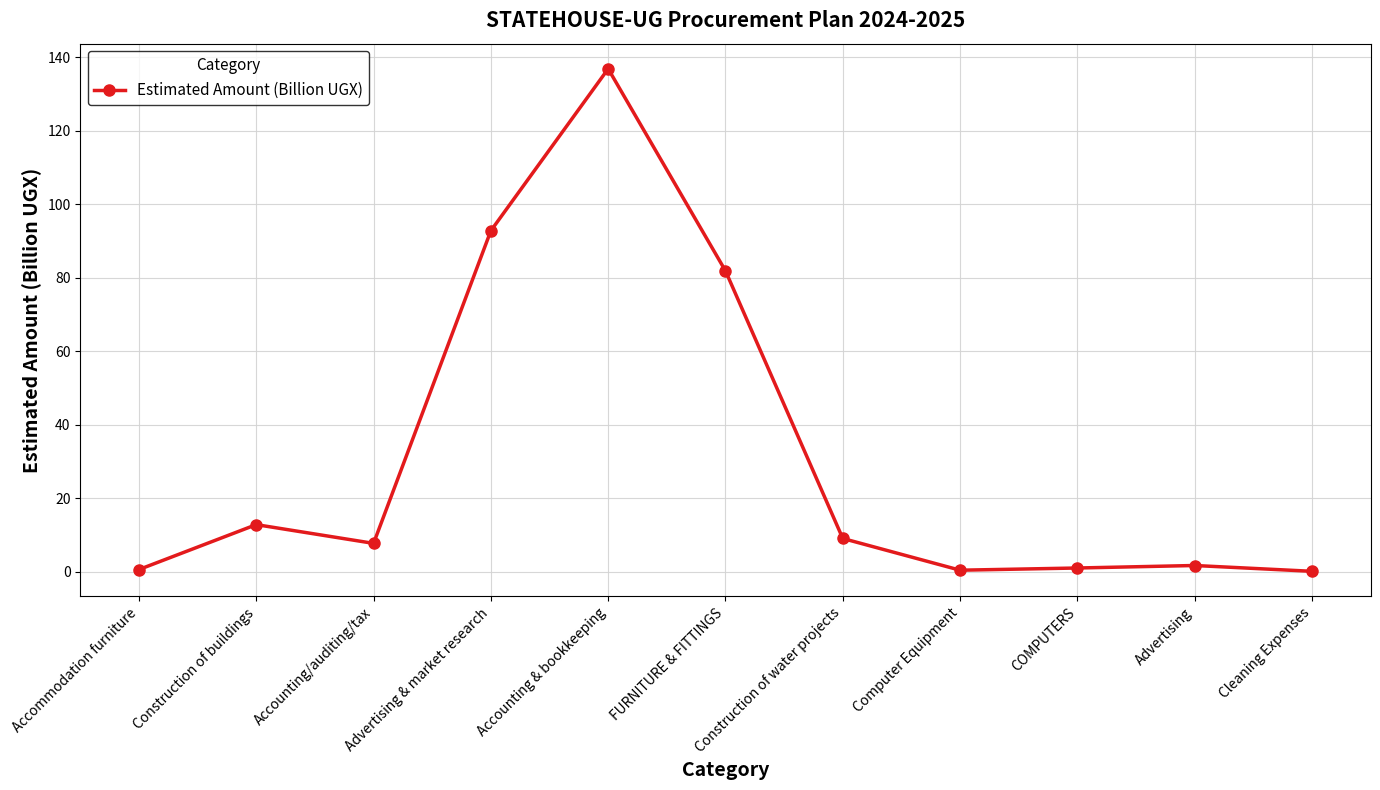

How many distinct data groups are displayed?

1